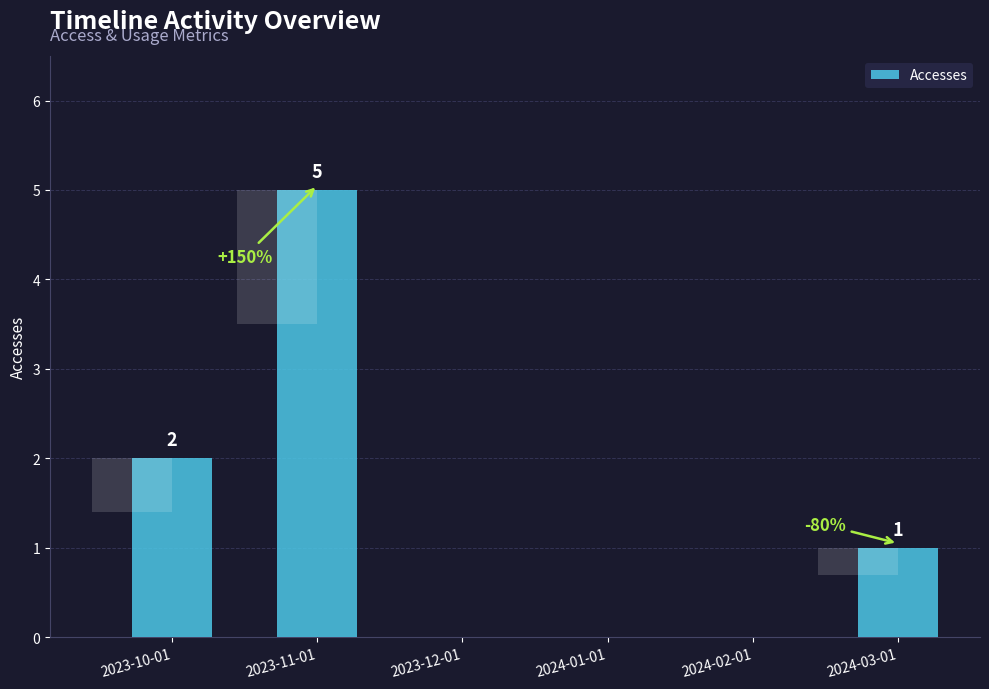

The value at 2023-11-01 is 2. True or false?

False